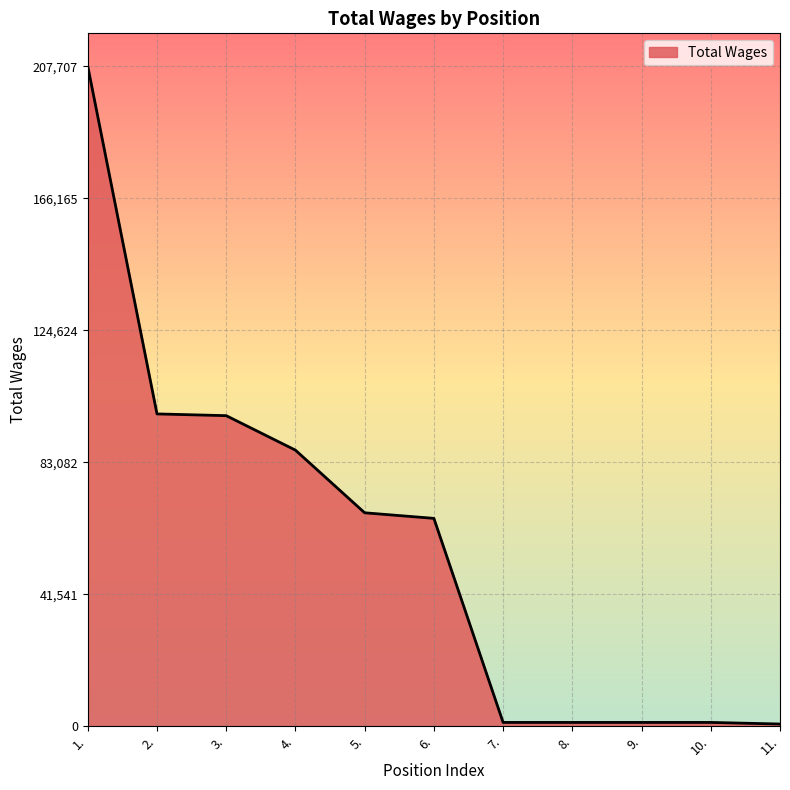

What is the ratio of the value at 5. to the value at 4.?

0.8